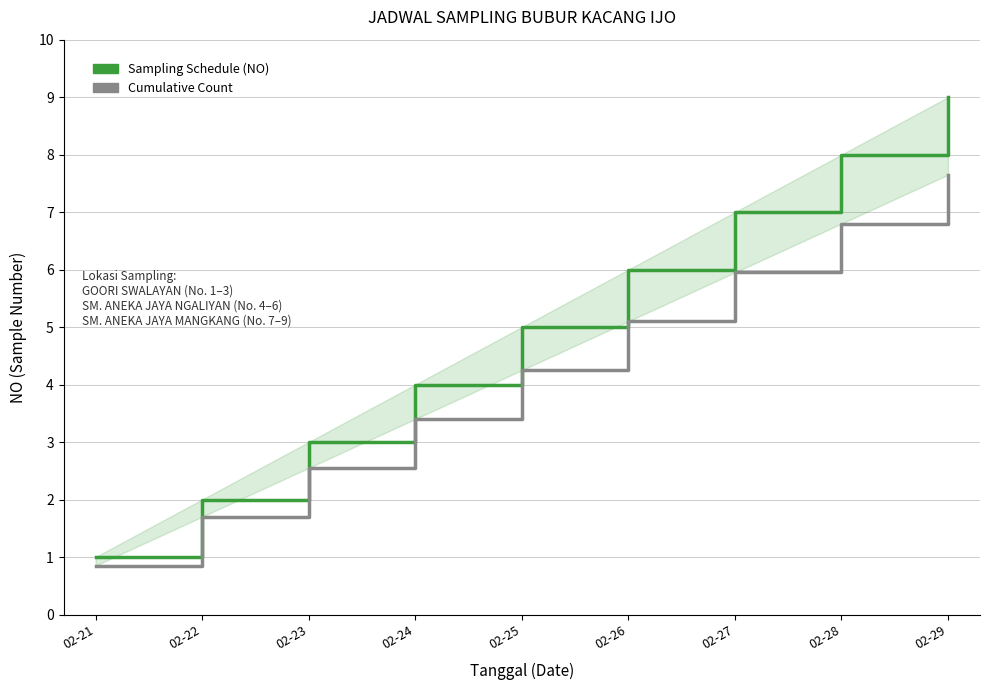

What is the highest value of the Cumulative Count series?

7.6